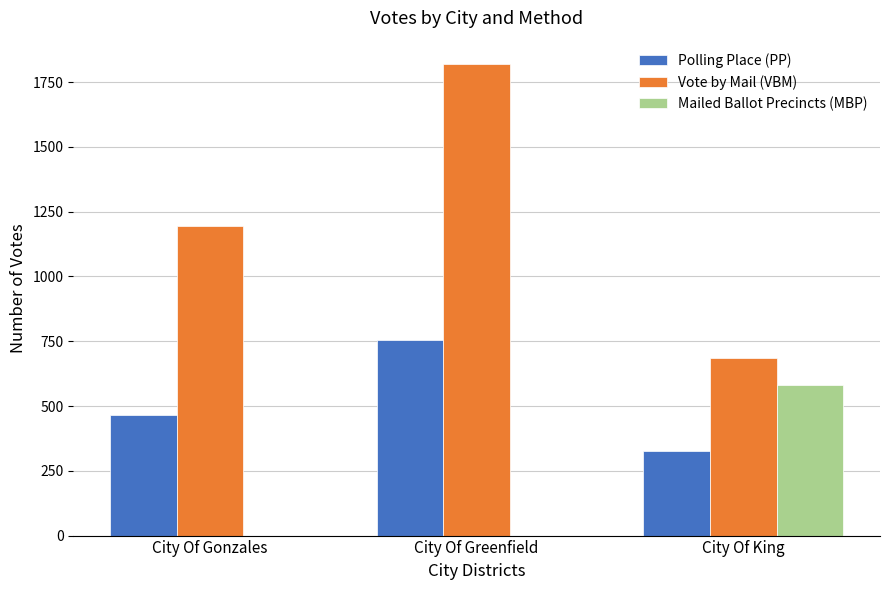

What is the spread (max minus min) of values at City Of King?

359